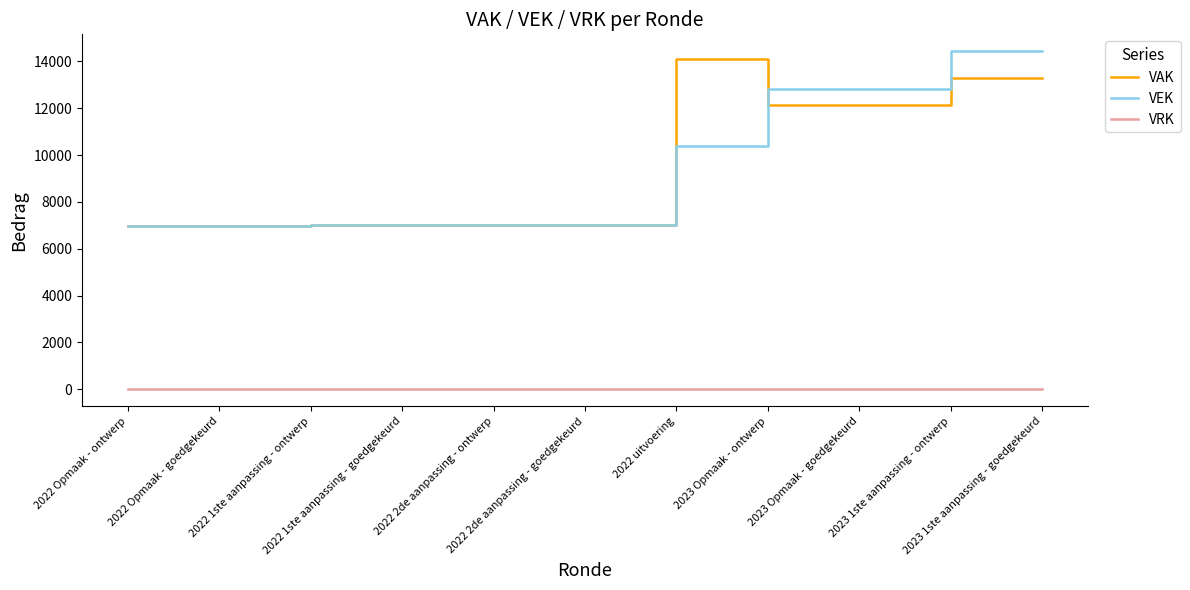

What is the highest value of the VEK series?

14435